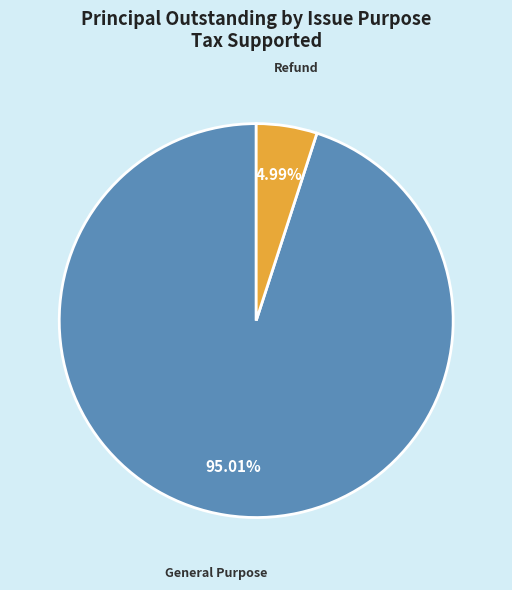

How much of the chart is everything except General Purpose?

5.0%